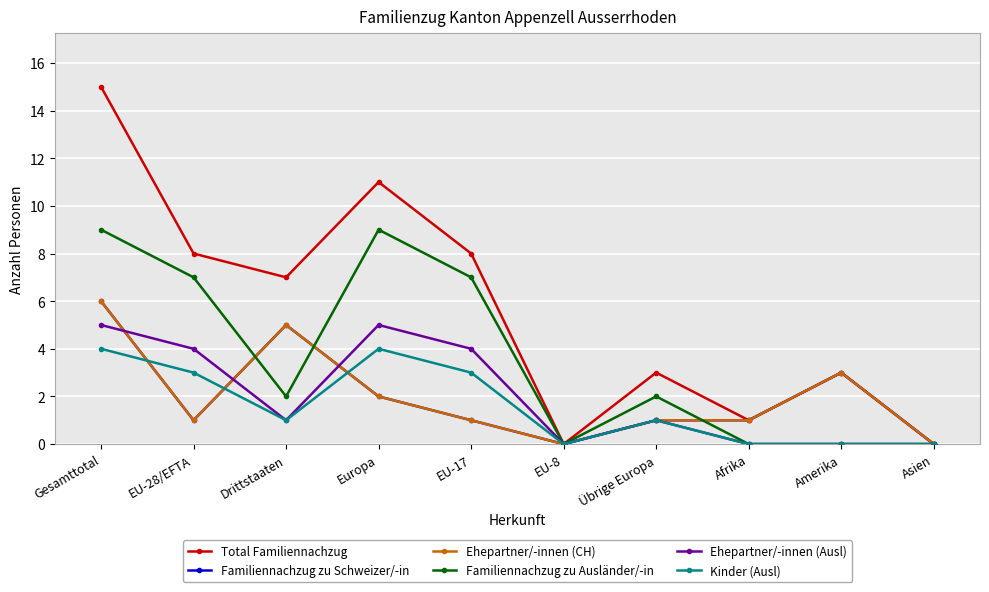

True or false: Familiennachzug zu Ausländer/-in has more than 0 interior local peaks.

True